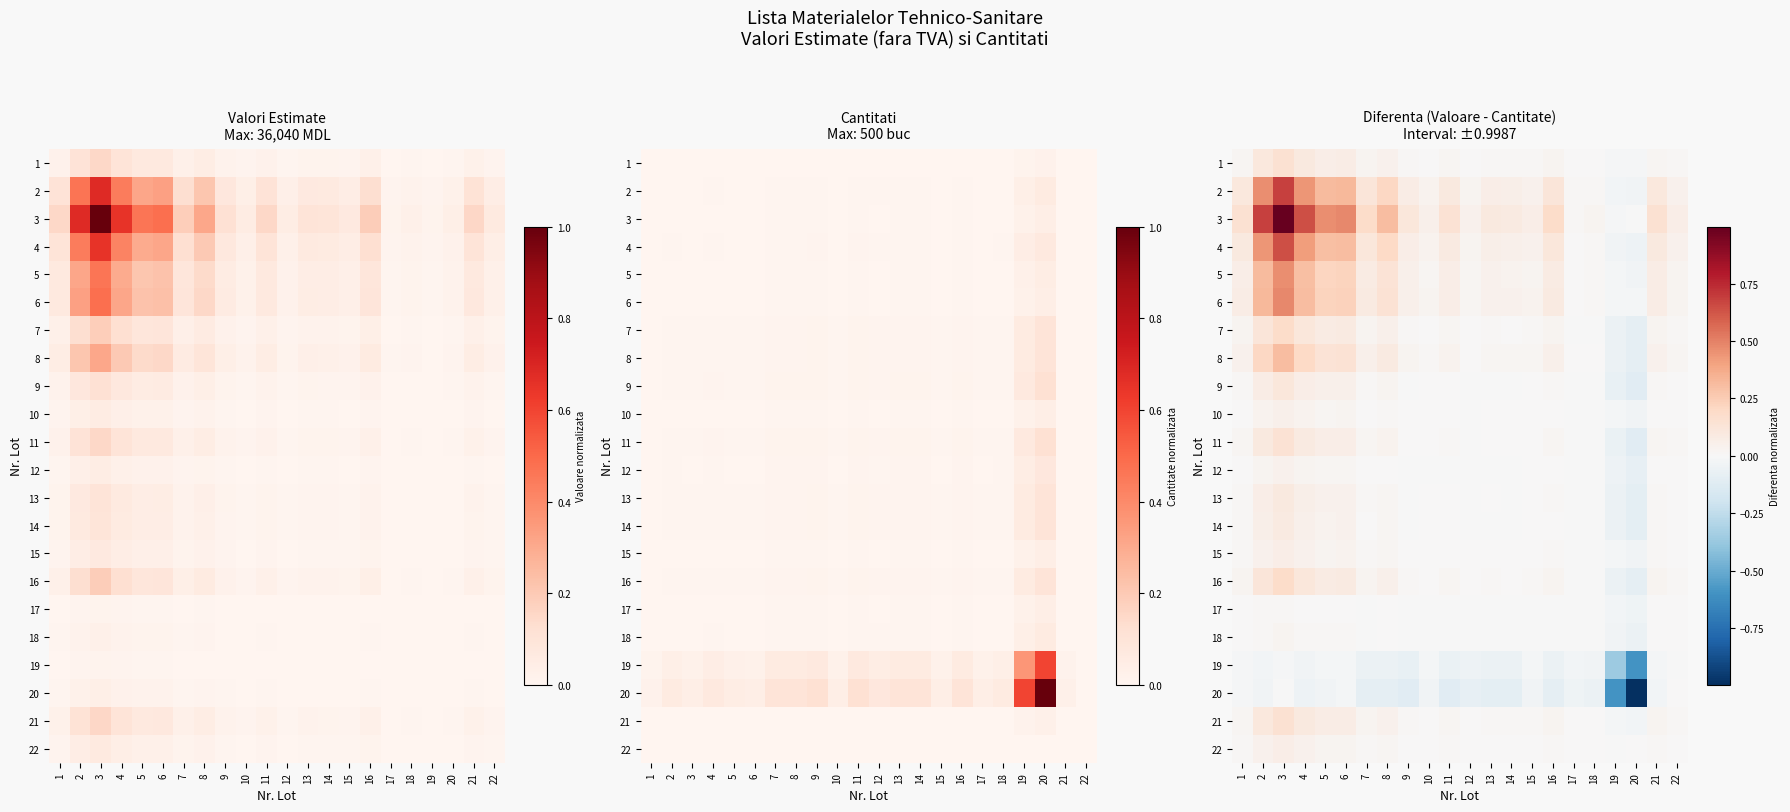

What value does the 13 series have at 3?

0.1